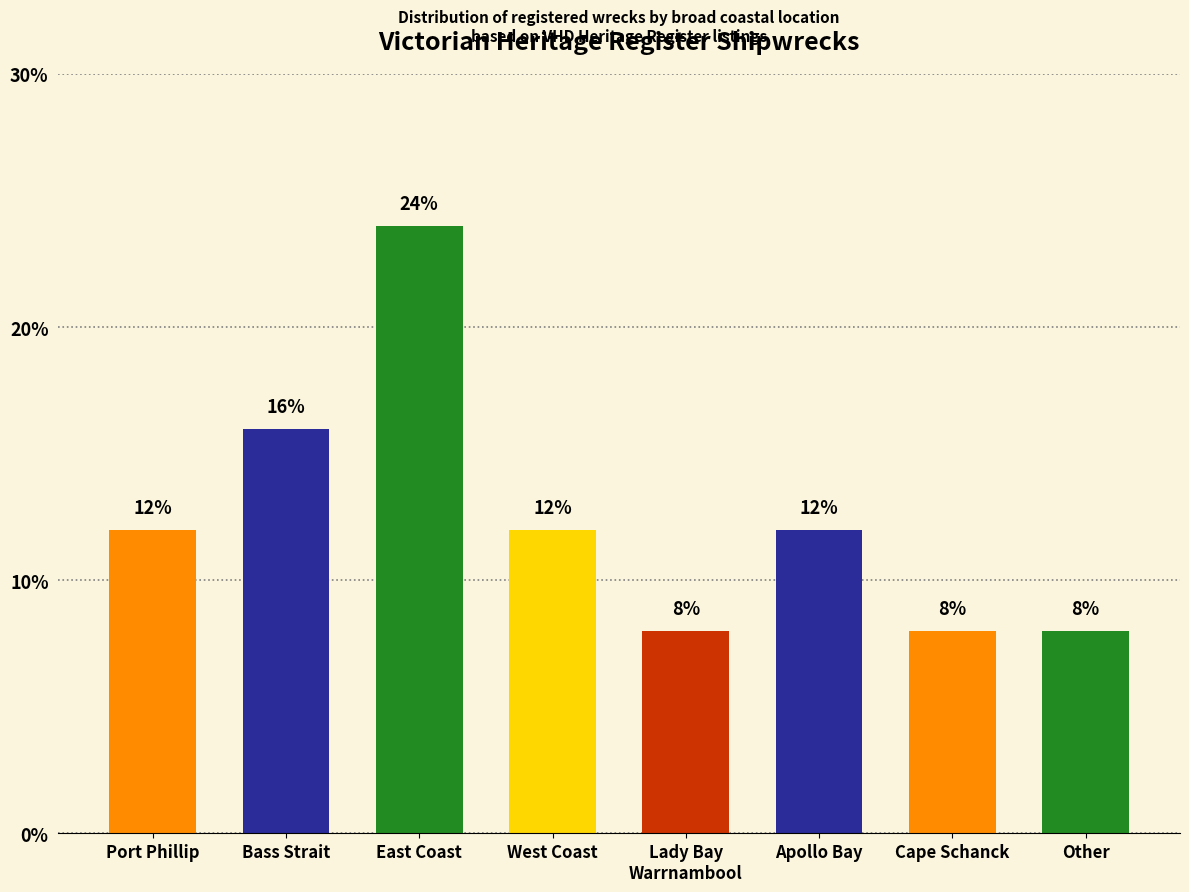

Reading left to right, extract all data points from this chart.

Port Phillip=12	Bass Strait=16	East Coast=24	West Coast=12	Lady Bay
Warrnambool=8	Apollo Bay=12	Cape Schanck=8	Other=8